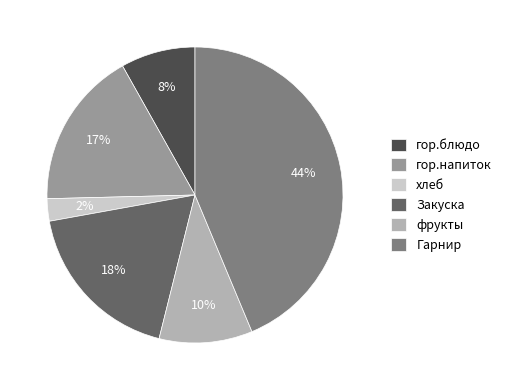

What is the smallest slice in the pie chart?

хлеб